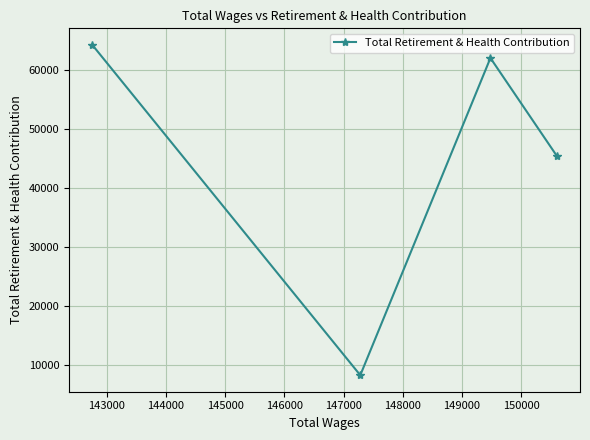

What is the minimum value shown in the chart?

8343.9